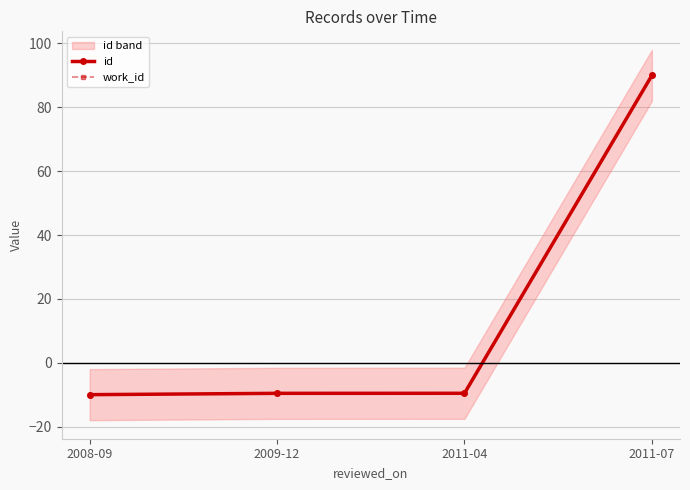

What are all the series names shown in the legend?

id, work_id